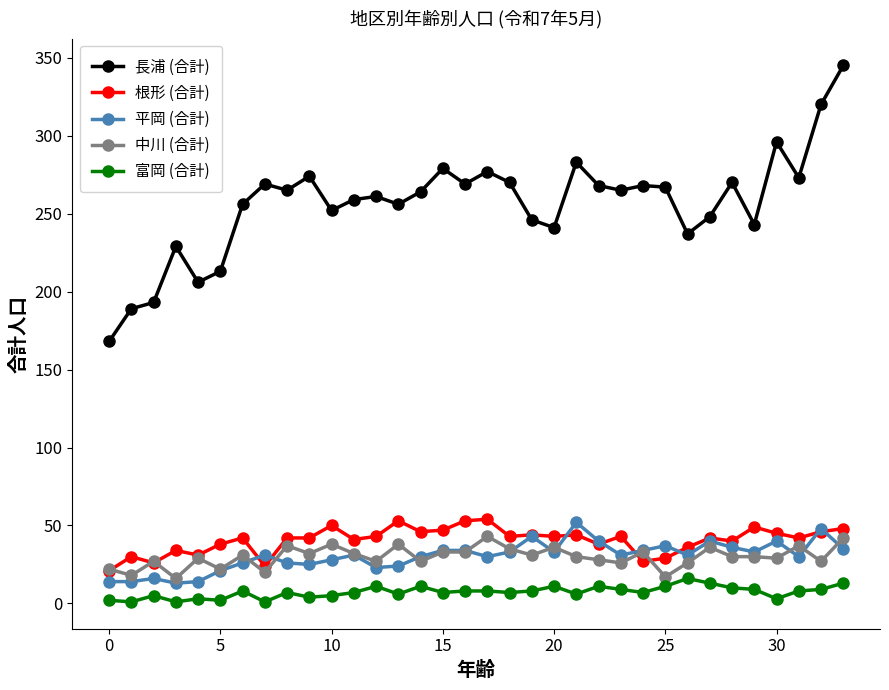

Which series has the widest spread of values?

長浦 (合計)